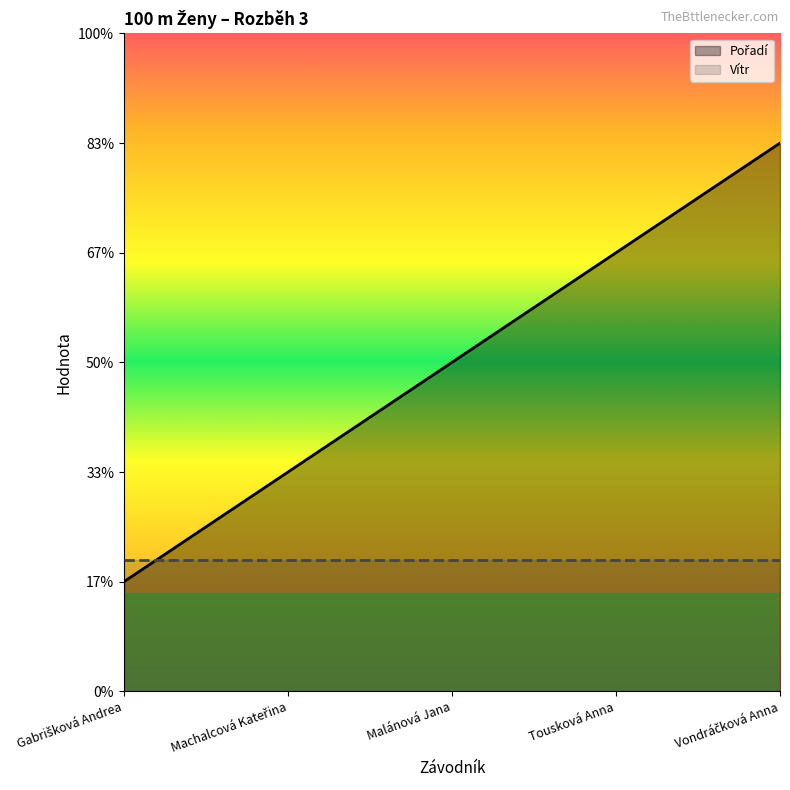

What position from the left is Gabrišková Andrea?

1